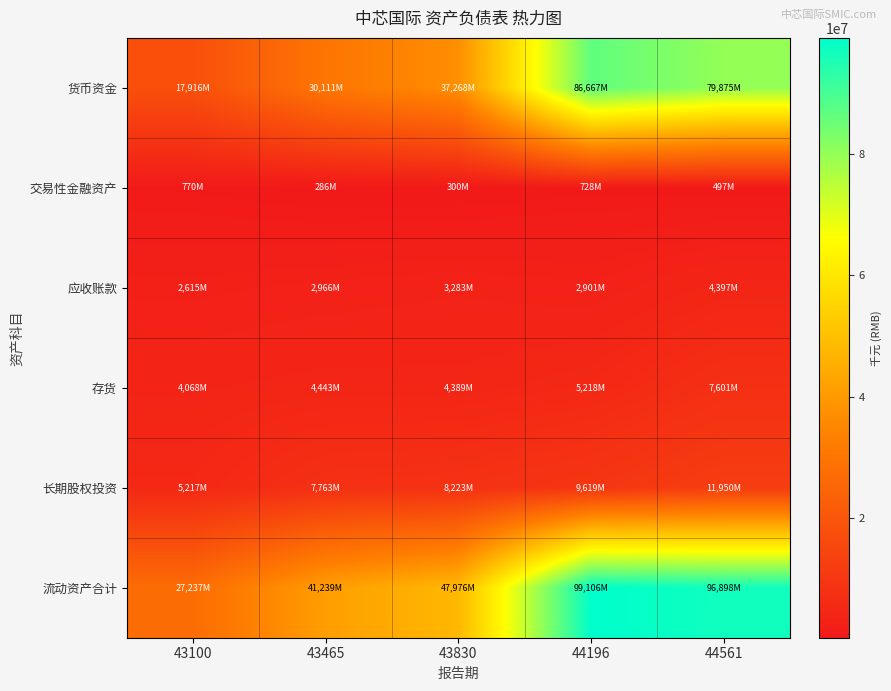

Which label corresponds to the largest value in the chart?

44196